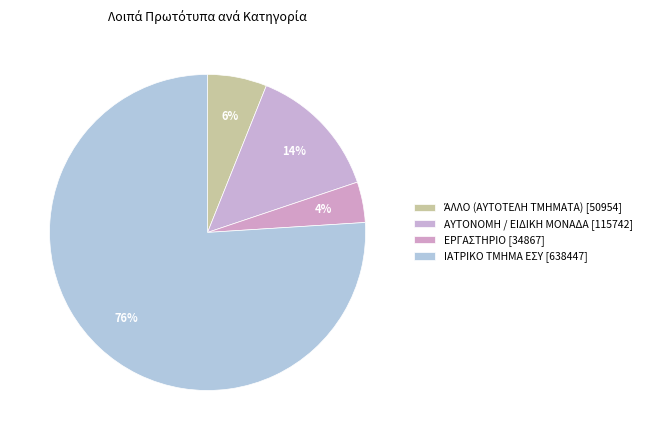

Count the number of slices in the pie.

4